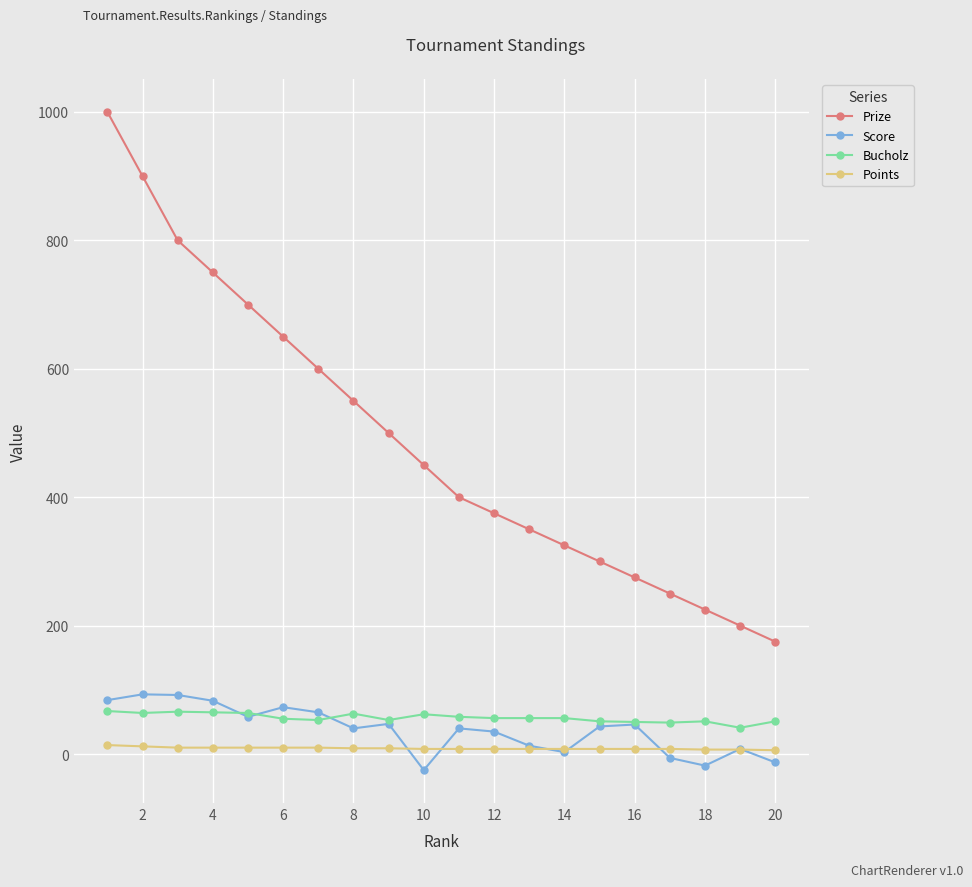

True or false: Prize has more than 1 interior local peaks.

False